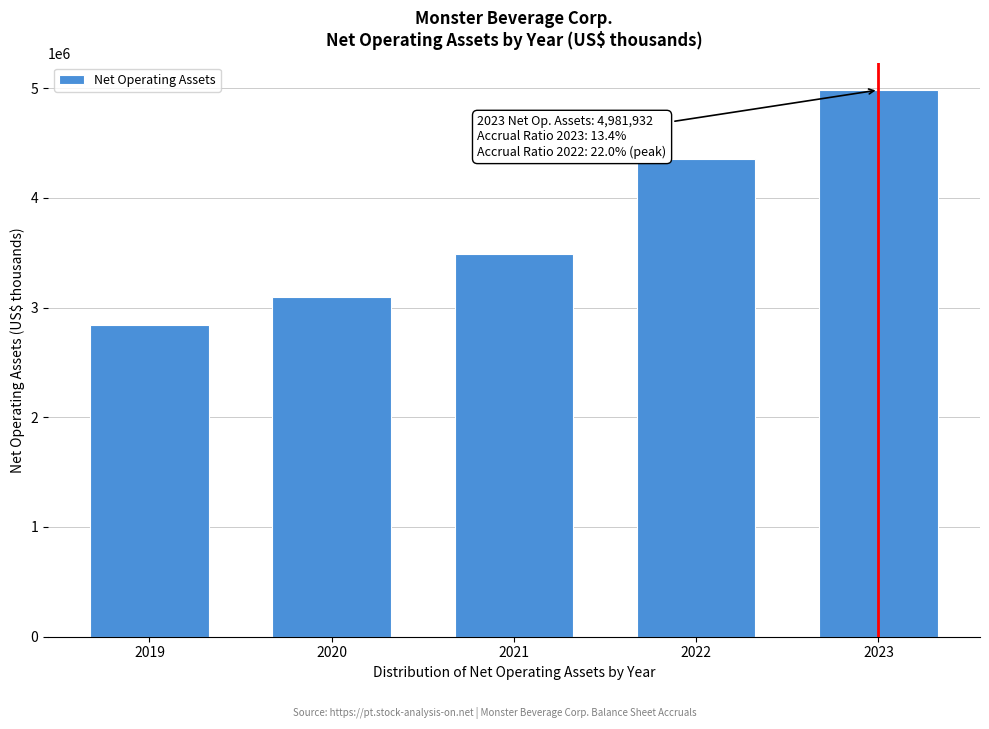

Reading left to right, extract all data points from this chart.

2841746	3099916	3491763	4356384	4981932